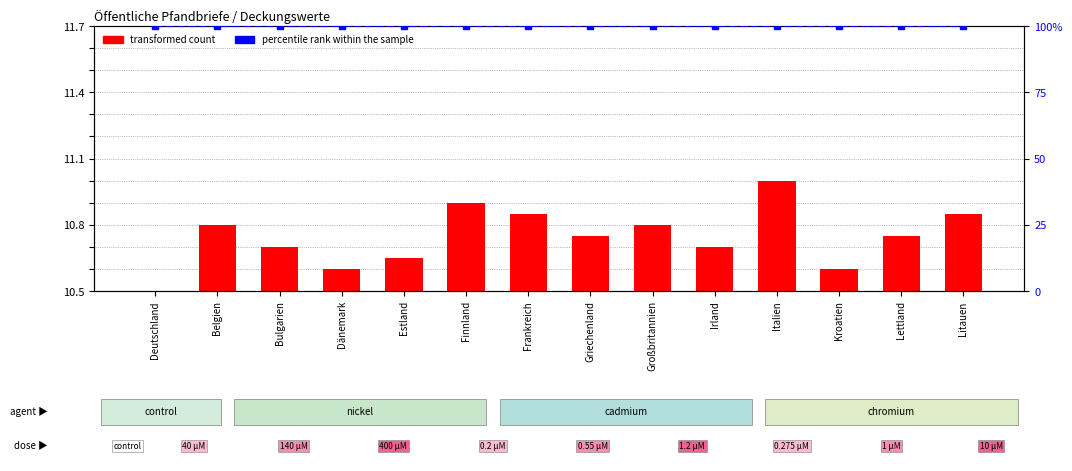

Which series has the largest range (max minus min)?

transformed count